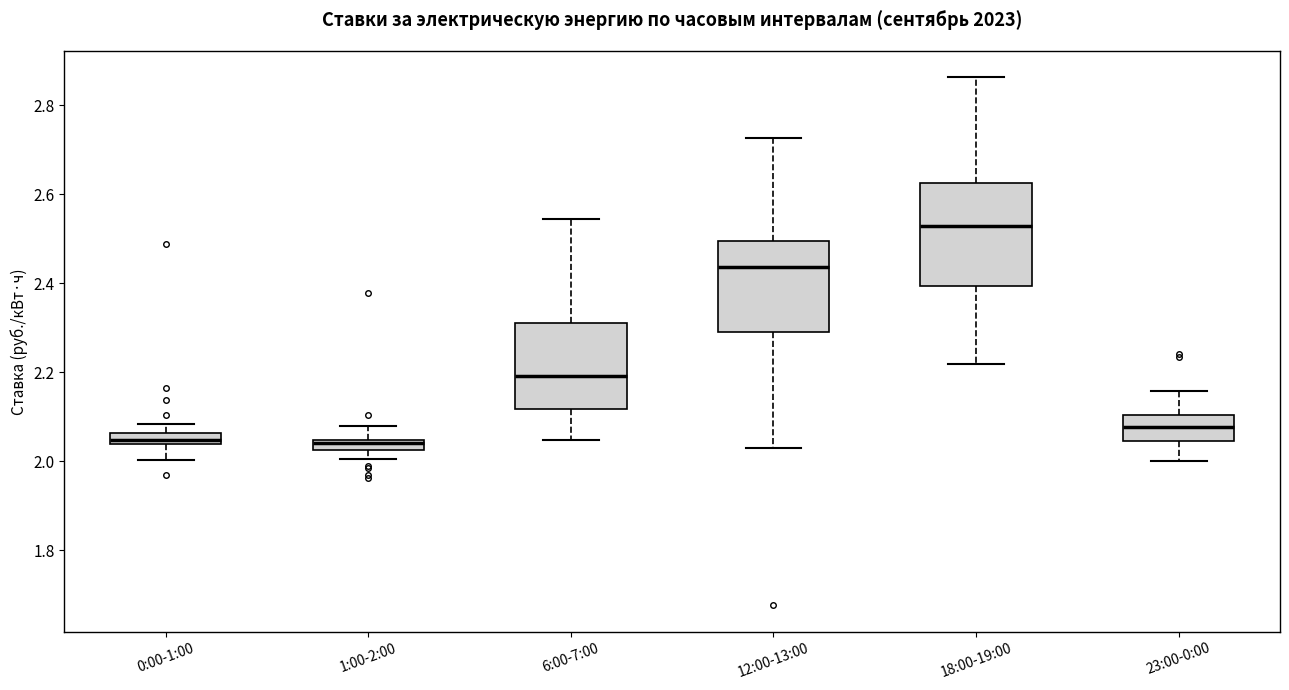

Where is the lower edge of the box for 1:00-2:00 on the y-axis? The values are not printed on the chart, so give them approximately, as read against the axis.

2.02